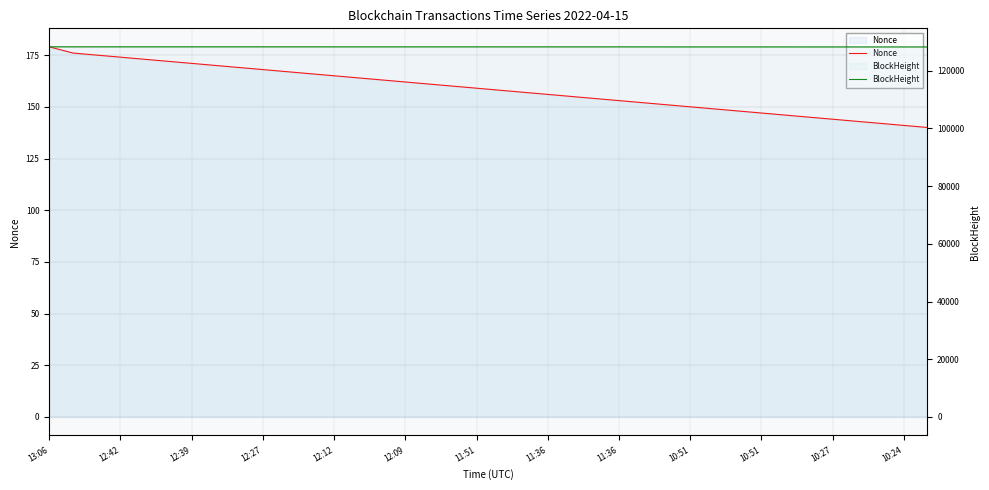

The BlockHeight series shows 128235 at 13. True or false?

True